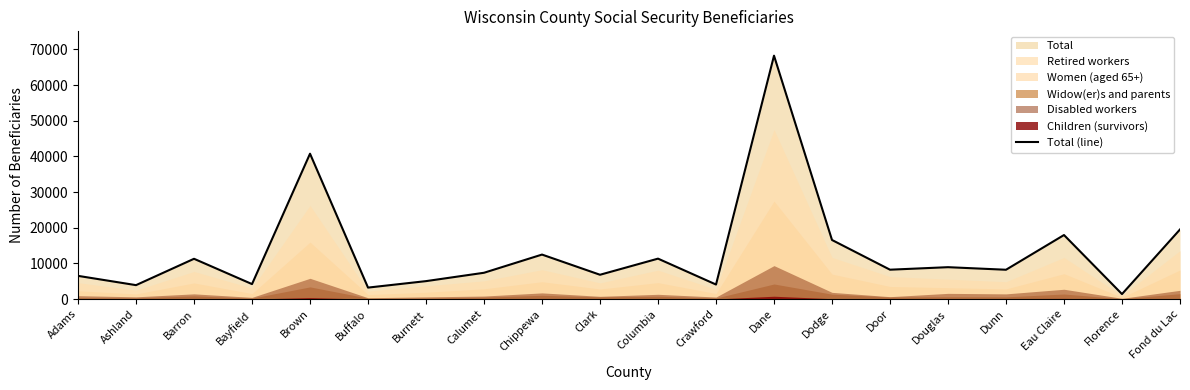

What value does the data have at Adams?

6515